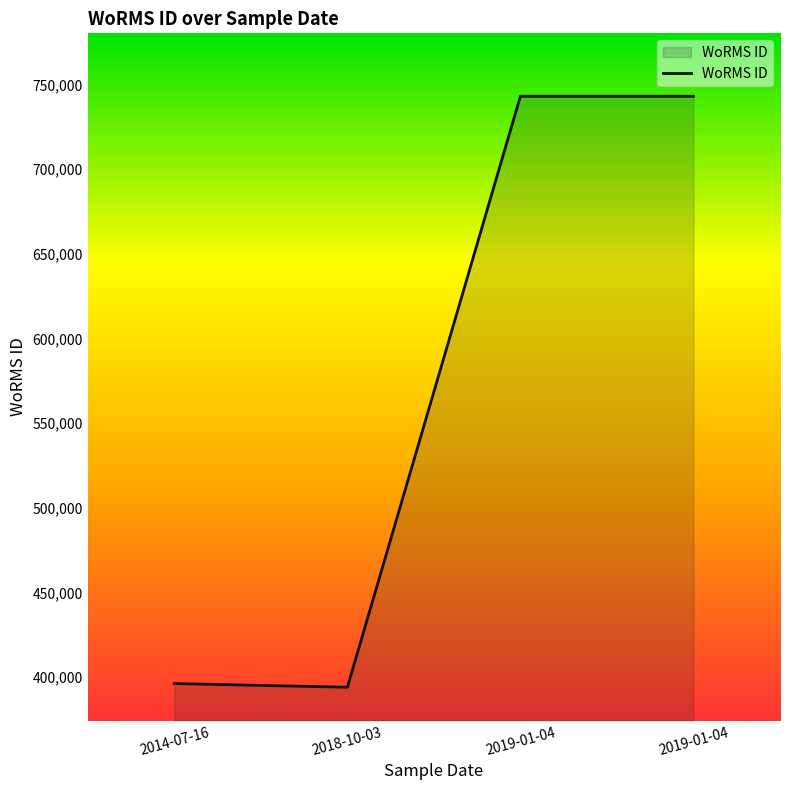

The chart shows a value of 743068 at 2019-01-04. True or false?

True